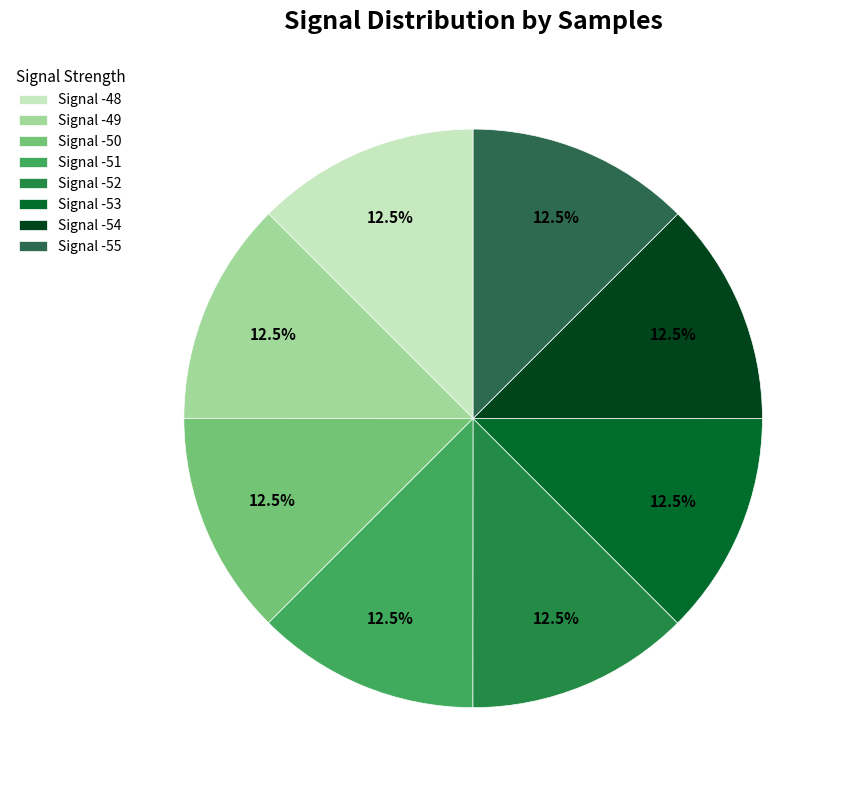

Count the number of slices in the pie.

8